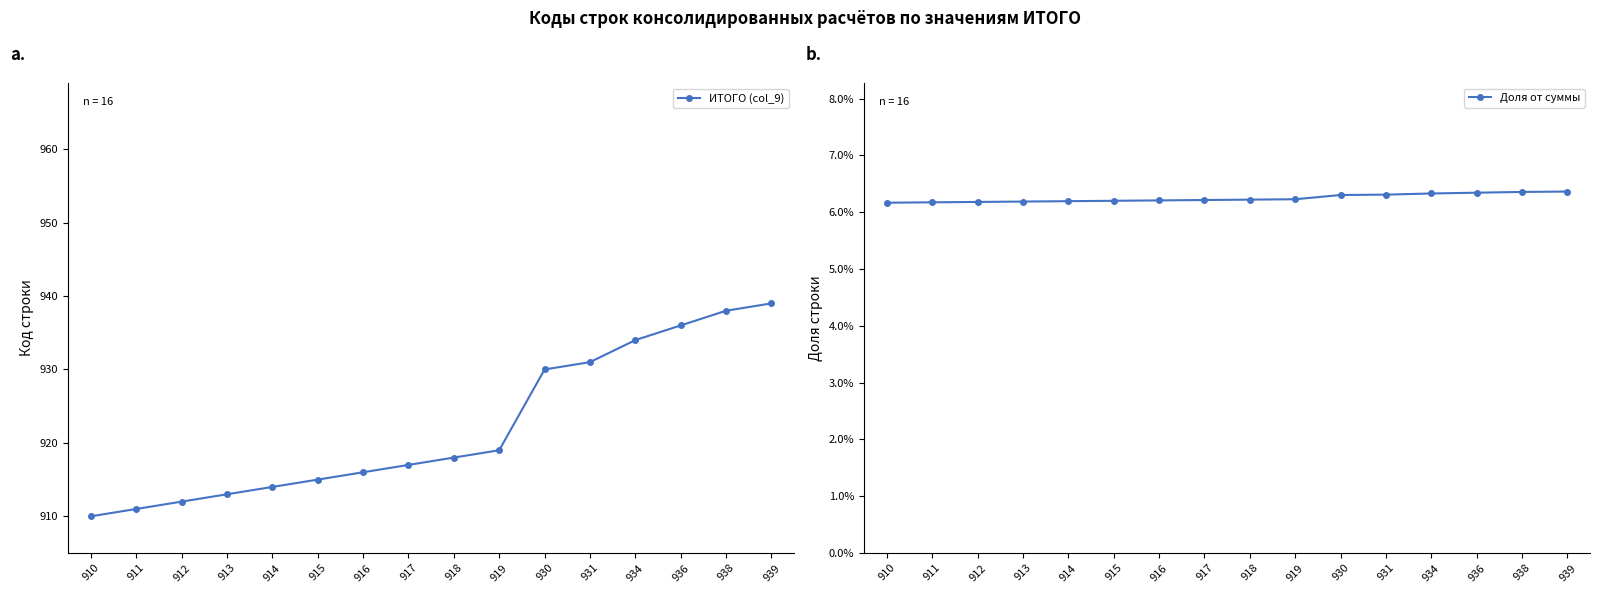

The Доля от суммы series shows 0.1 at 939. True or false?

False